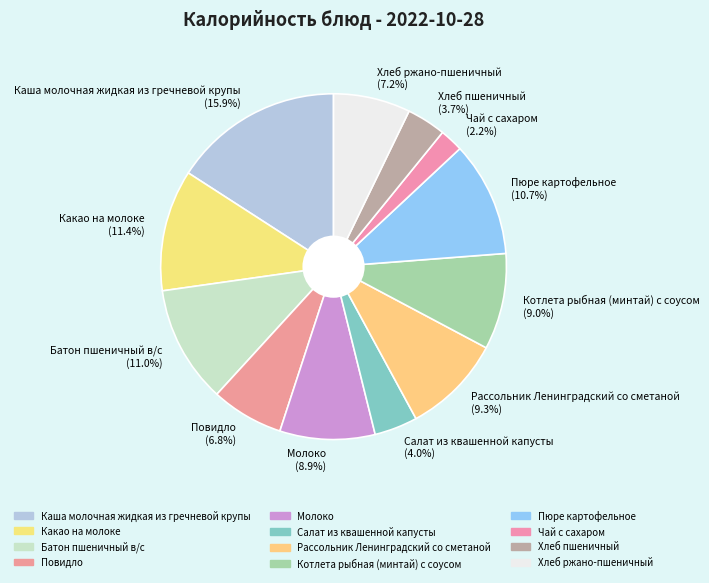

How many segments does this pie chart have?

12